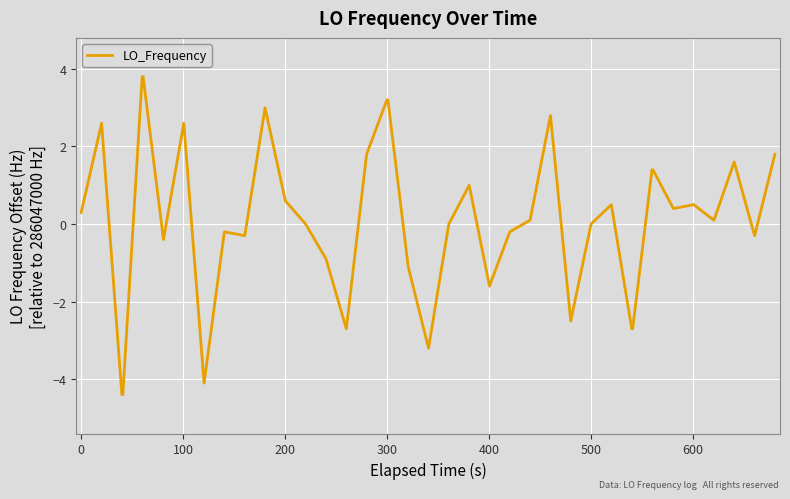

What is the difference between the maximum and minimum values?

8.2